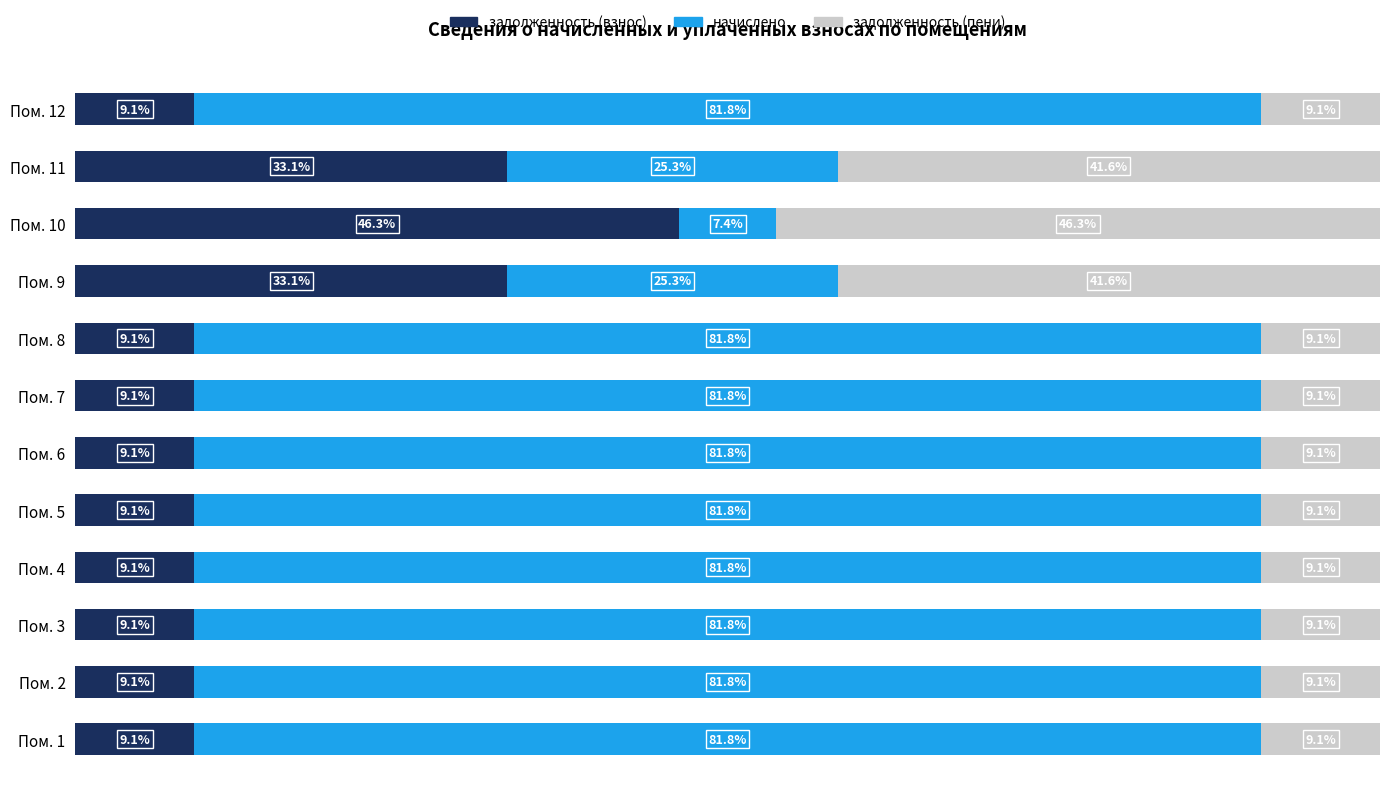

At which label does задолженность (взнос) reach its peak?

Пом. 10